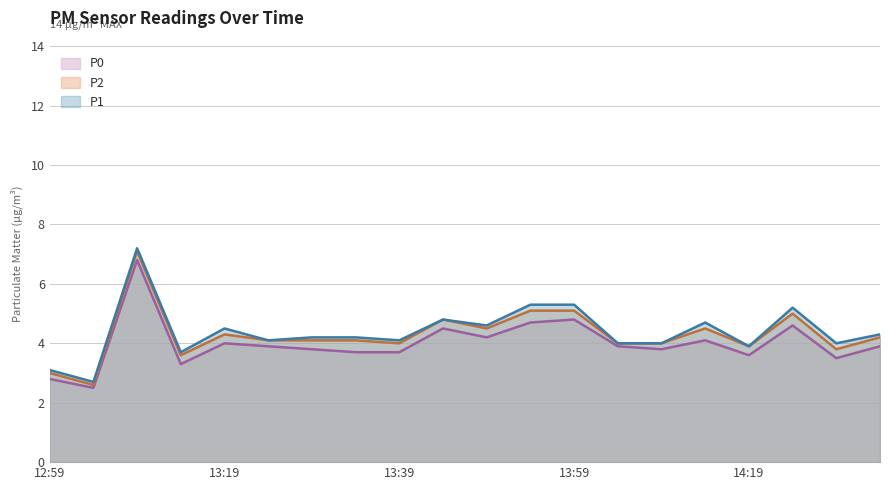

At which category does P2 reach its first local peak?

13:09